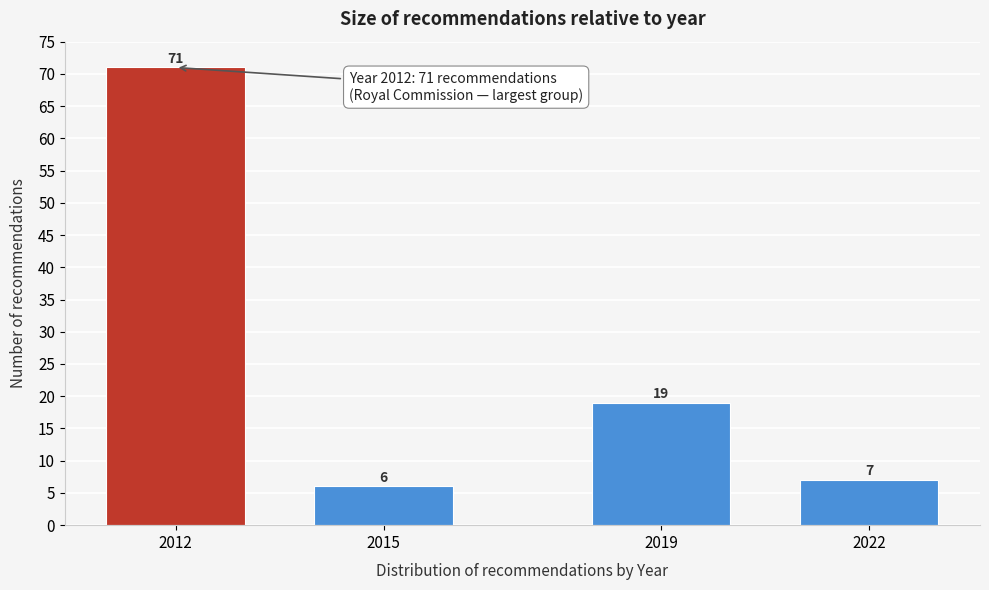

Reading left to right, list all the values displayed in this chart.

71	6	19	7